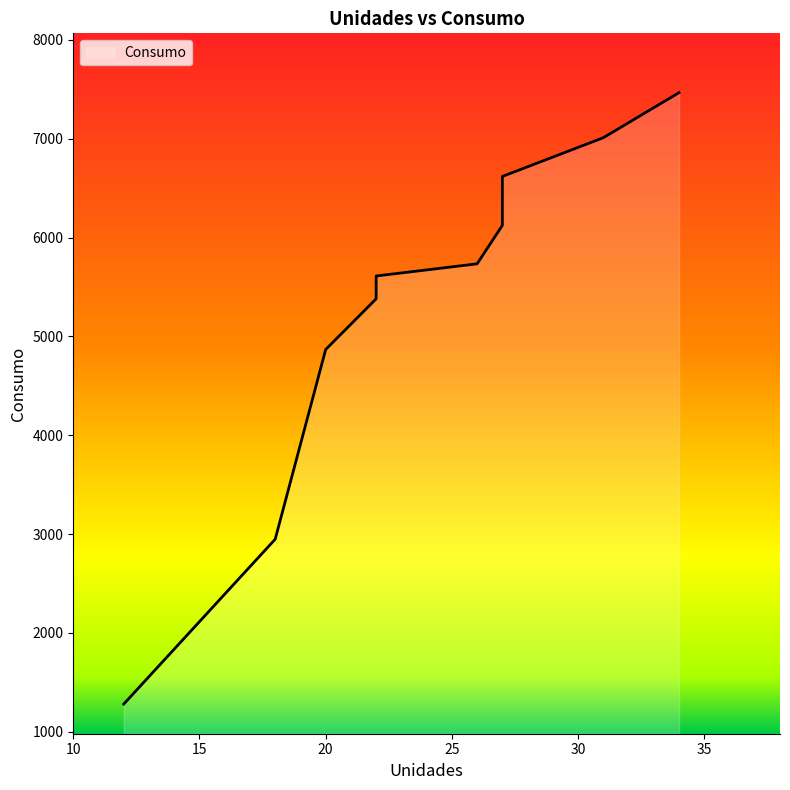

What is the smallest value displayed?

1280